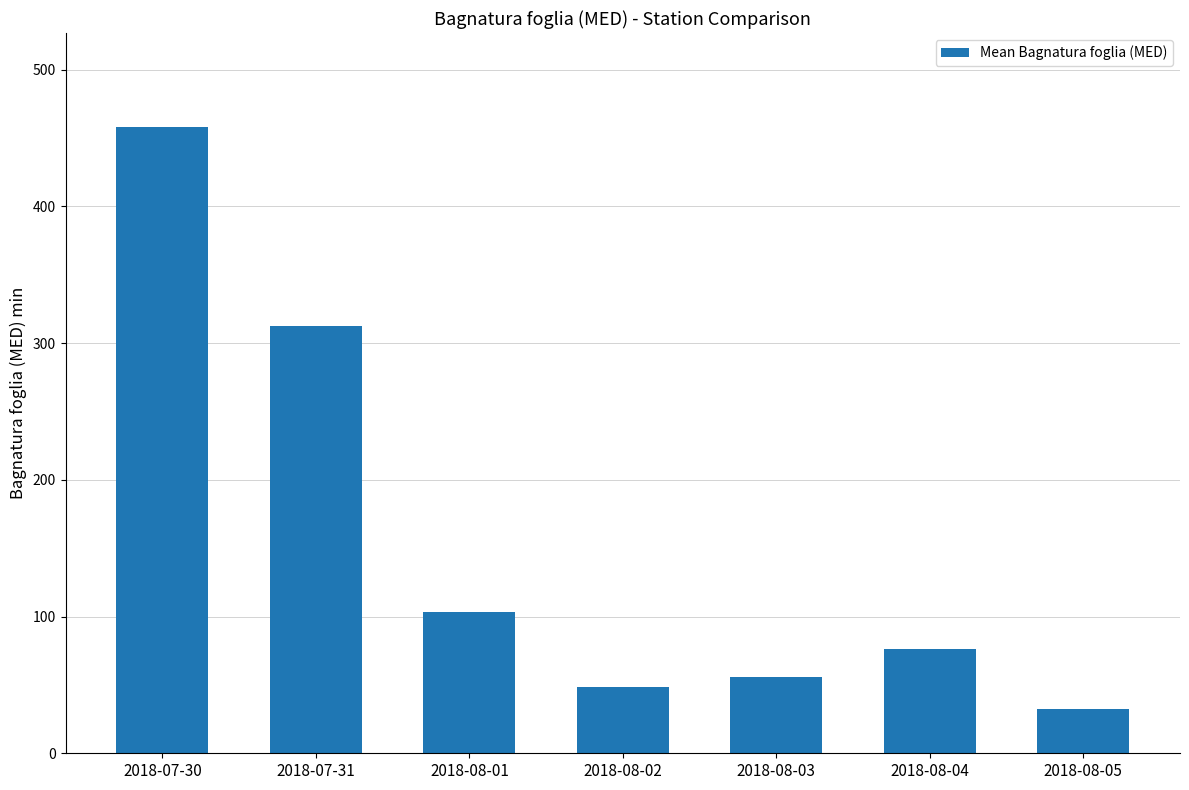

What is the greatest value displayed?

458.2